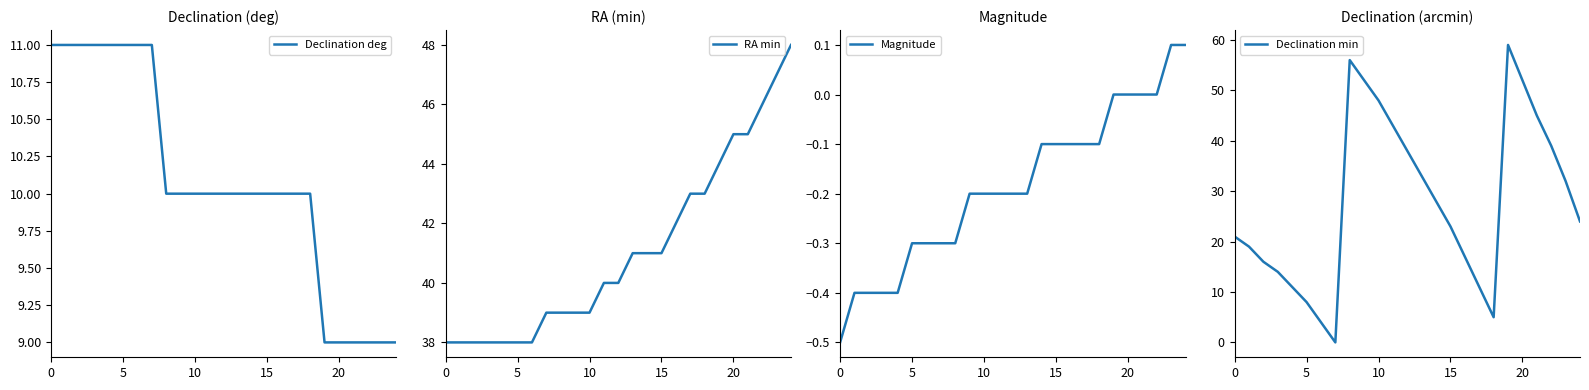

Which series has the widest spread of values?

Declination min